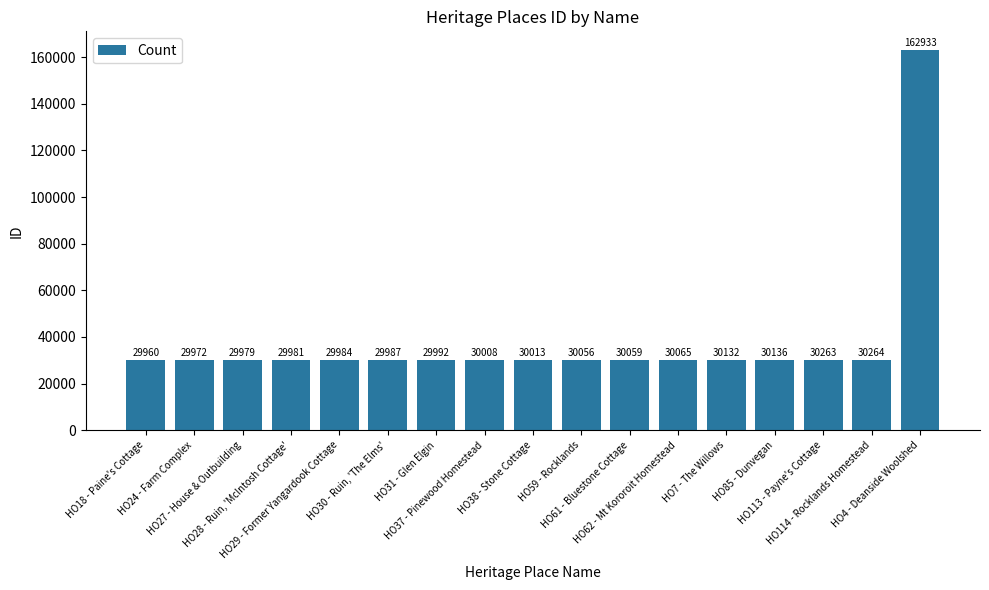

What is the value of the 4th bar from the left?

29981